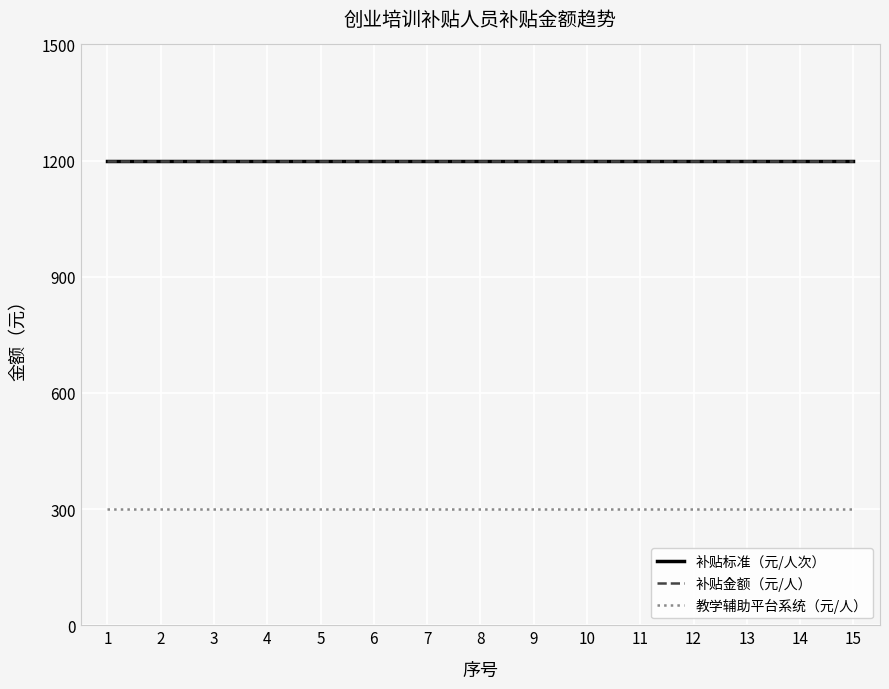

Where is 教学辅助平台系统（元/人） nearest to the value 300?

1